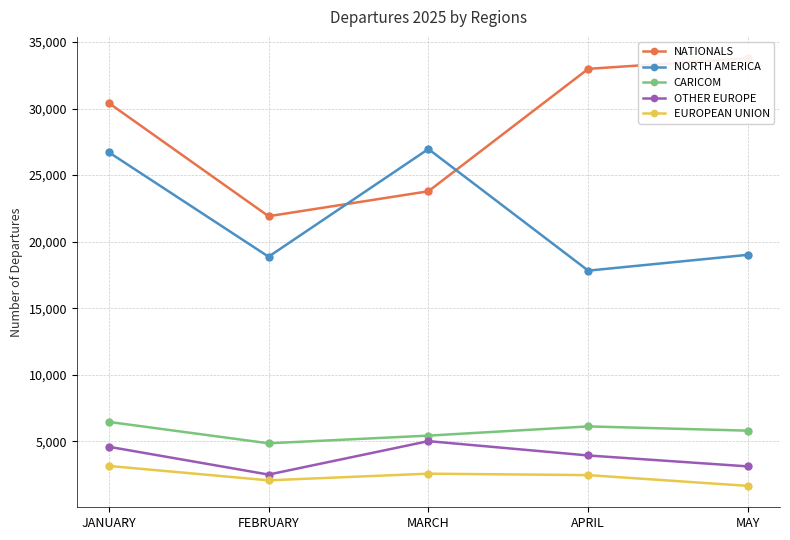

What is the label of the 1st point from the right?

MAY